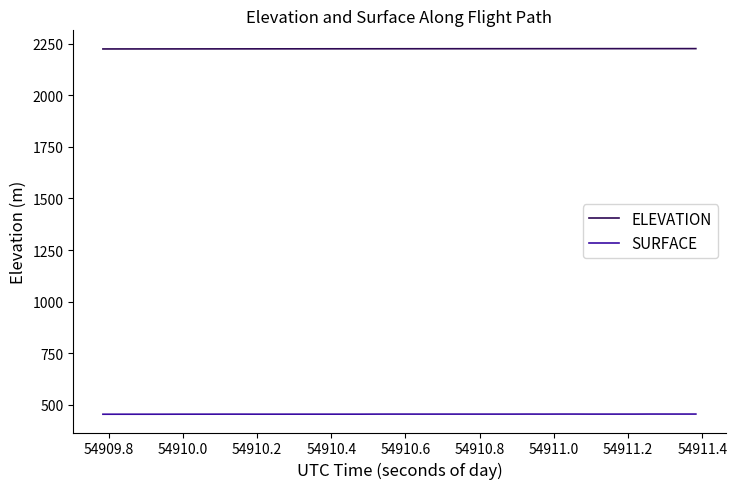

What is the minimum value shown in the chart?

455.0